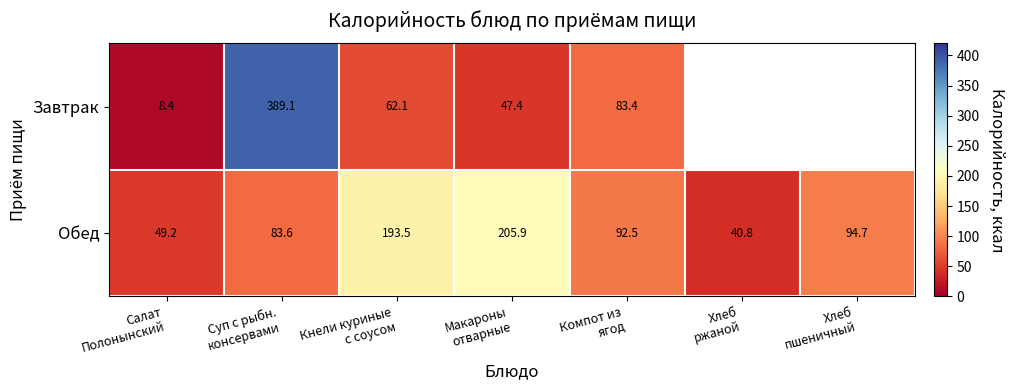

Count the number of data series in this chart.

2